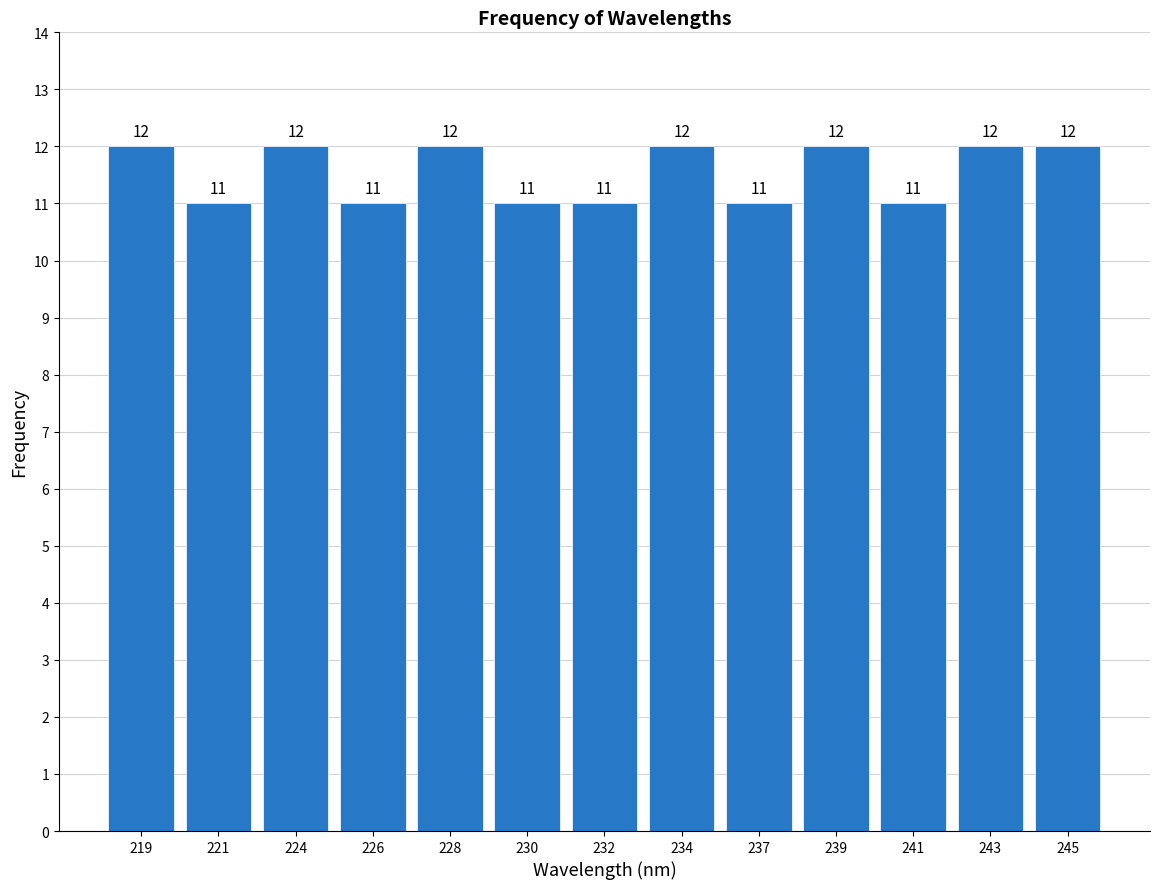

Reading right to left, list all the values displayed in this chart.

12	12	11	12	11	12	11	11	12	11	12	11	12